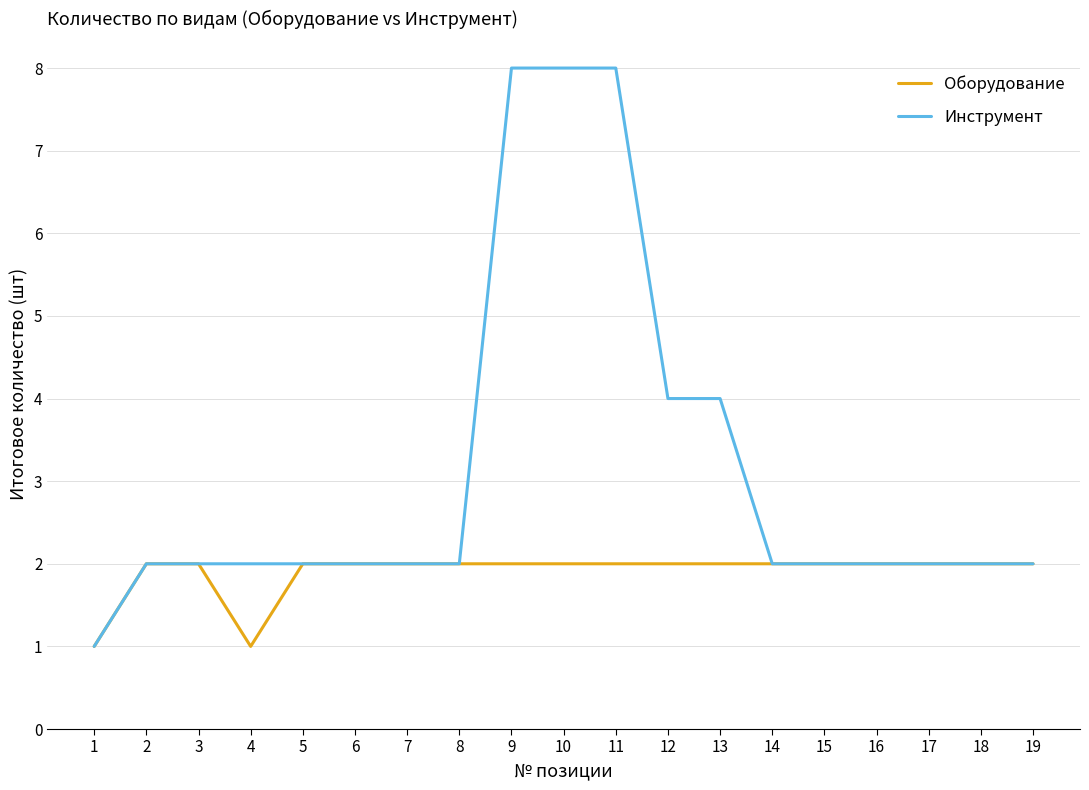

Rank the series by their average value, from lowest to highest.

Оборудование, Инструмент